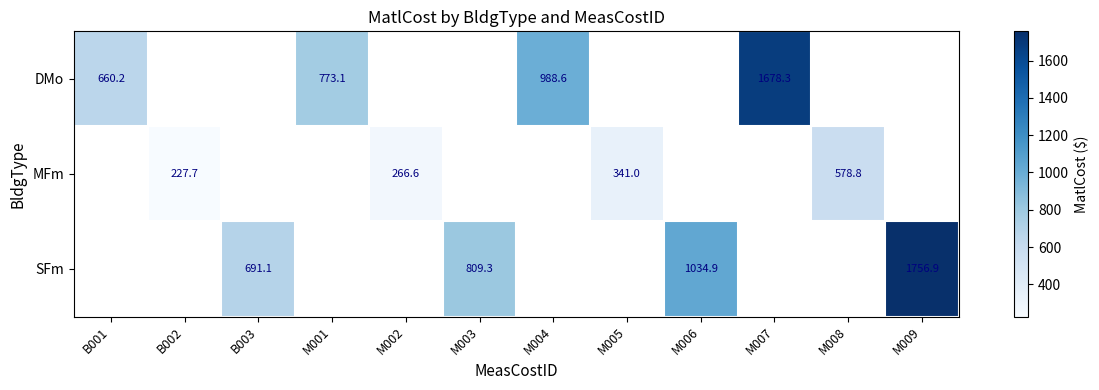

At which label does DMo first exceed 988?

M004